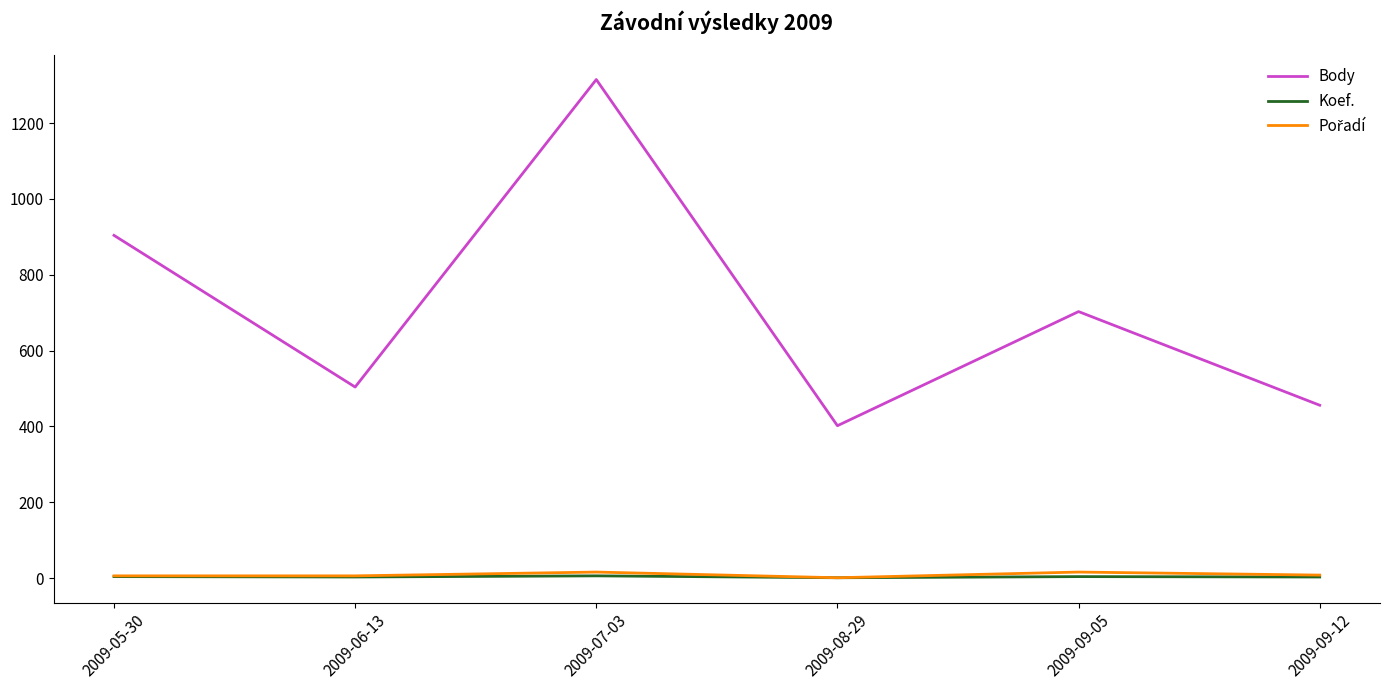

At which category does the chart reach its peak across all series?

2009-07-03